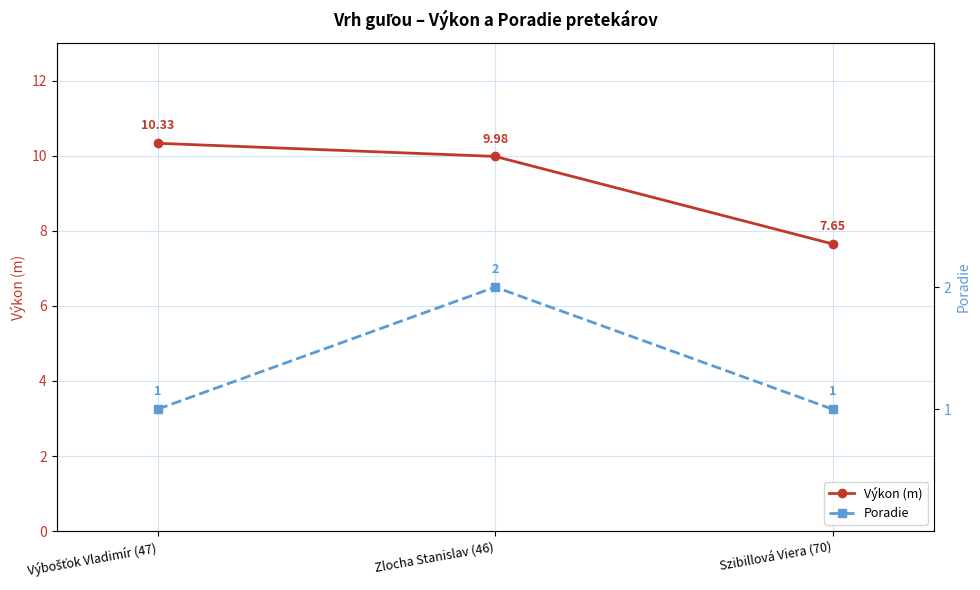

What position from the right is Zlocha Stanislav (46)?

2